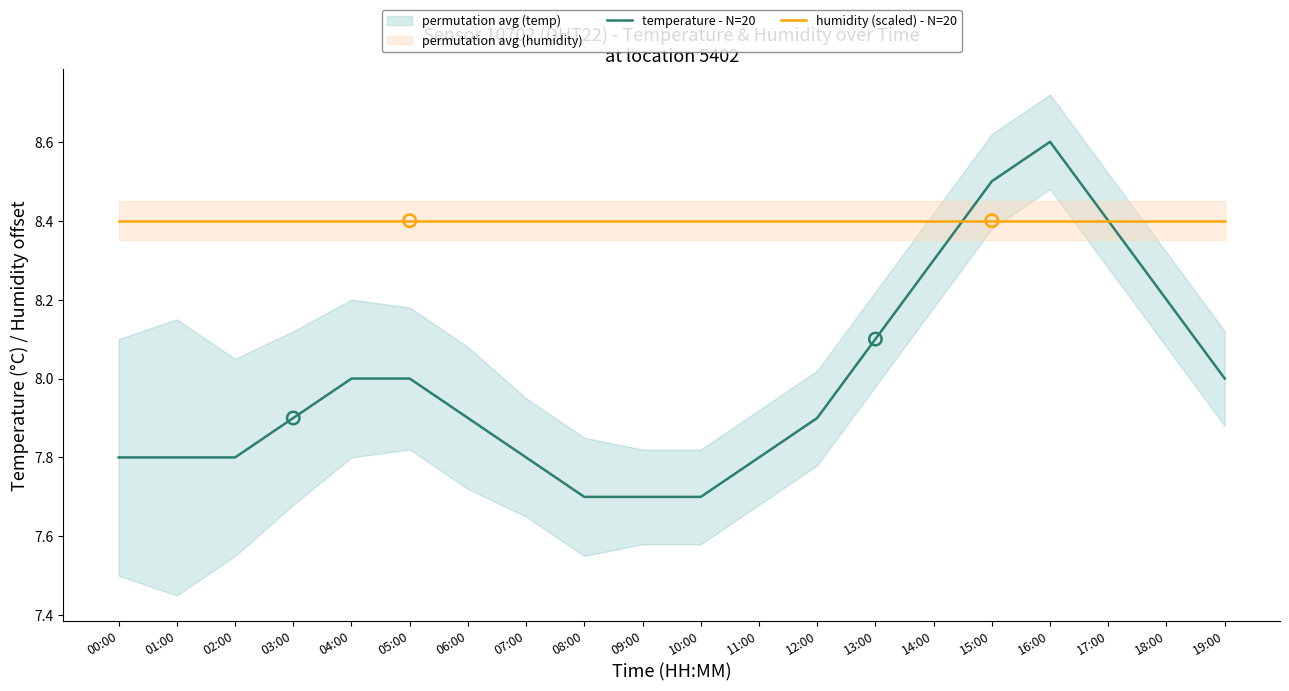

At how many categories does at least one series exceed 8?

20